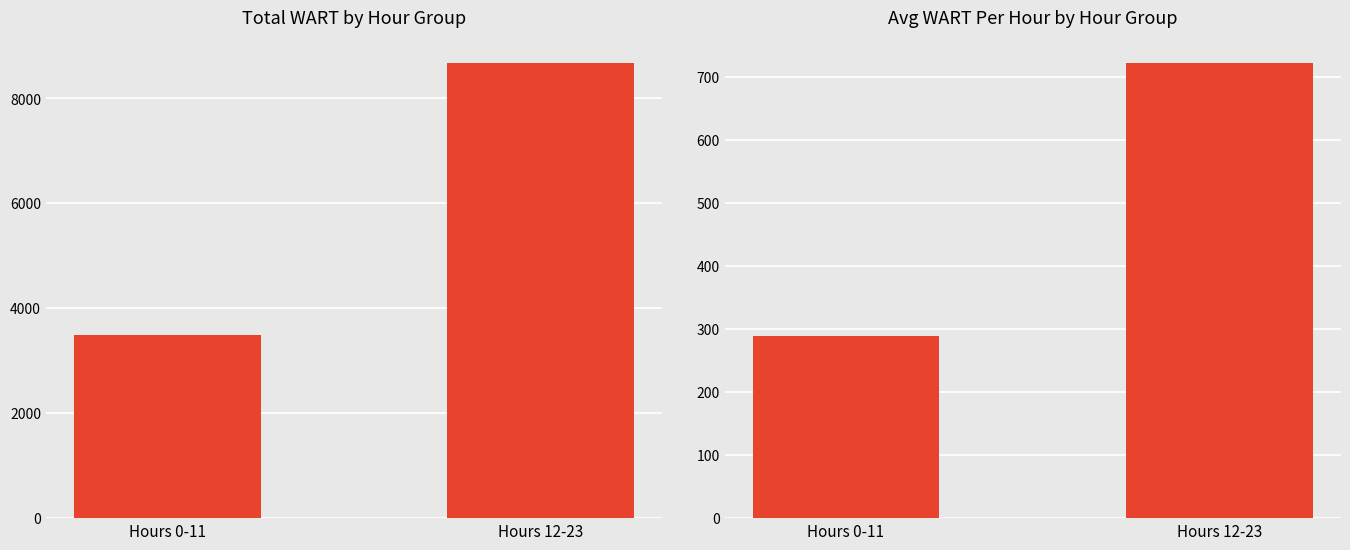

What is the difference between the highest and lowest values at Hours 0-11?

3194